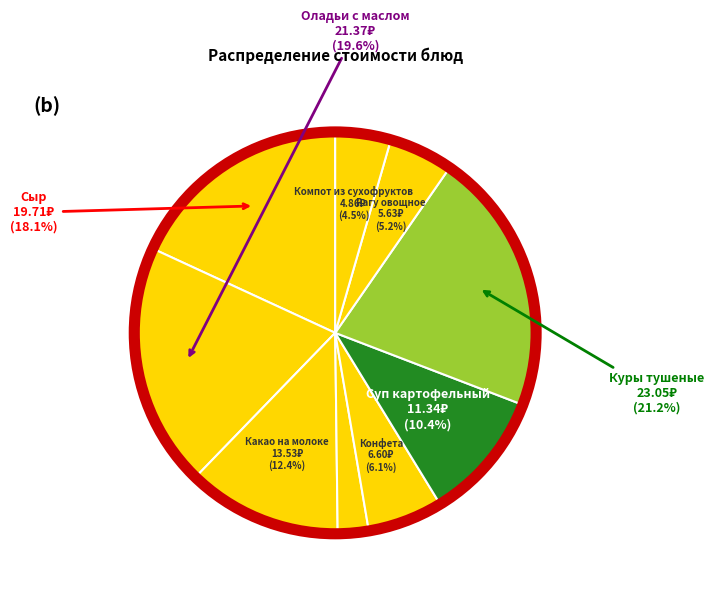

To the nearest percent, what is the average slice percentage?

11%